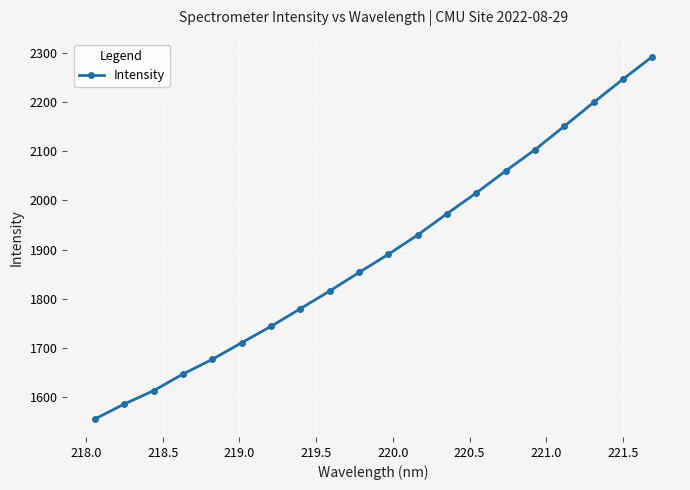

Is this an area chart (filled region under the line)?

No